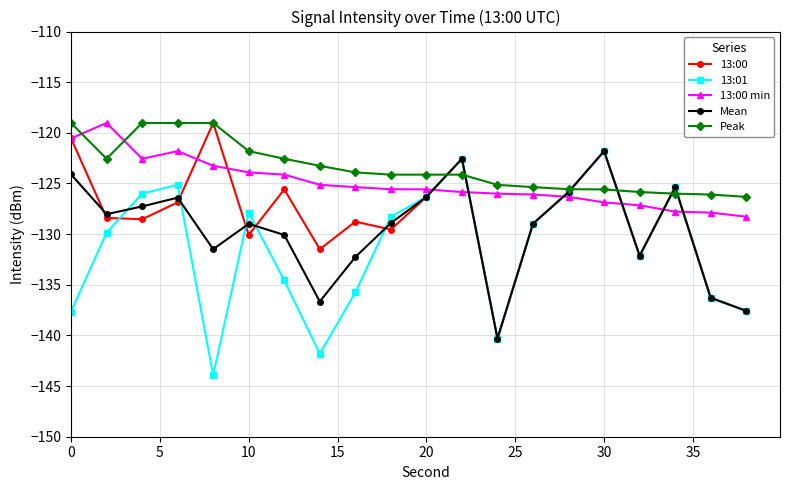

What is the maximum value shown in the chart?

-119.0